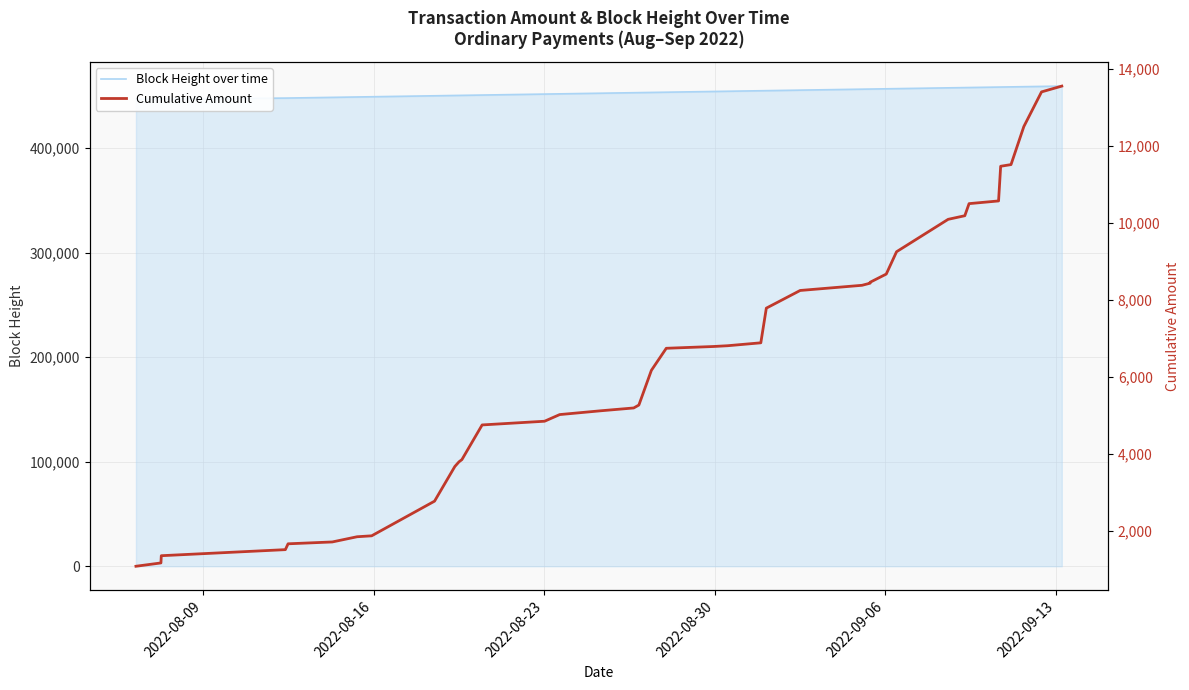

How many lines are shown in the chart?

2